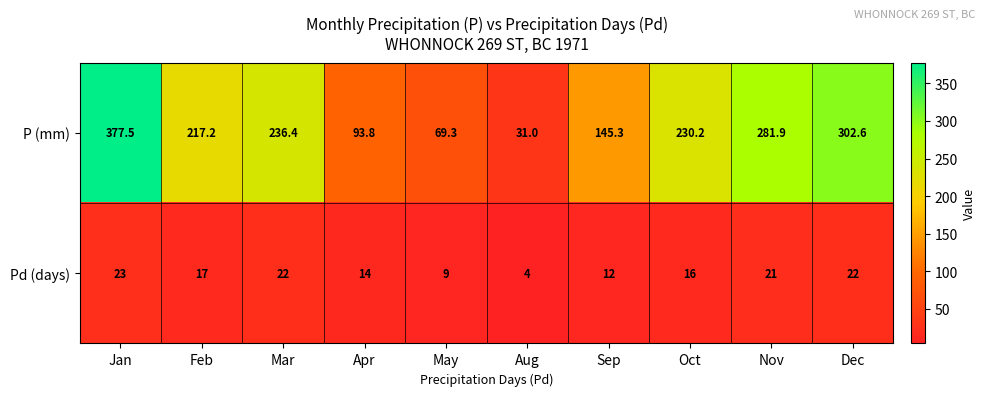

How many distinct data groups are displayed?

2